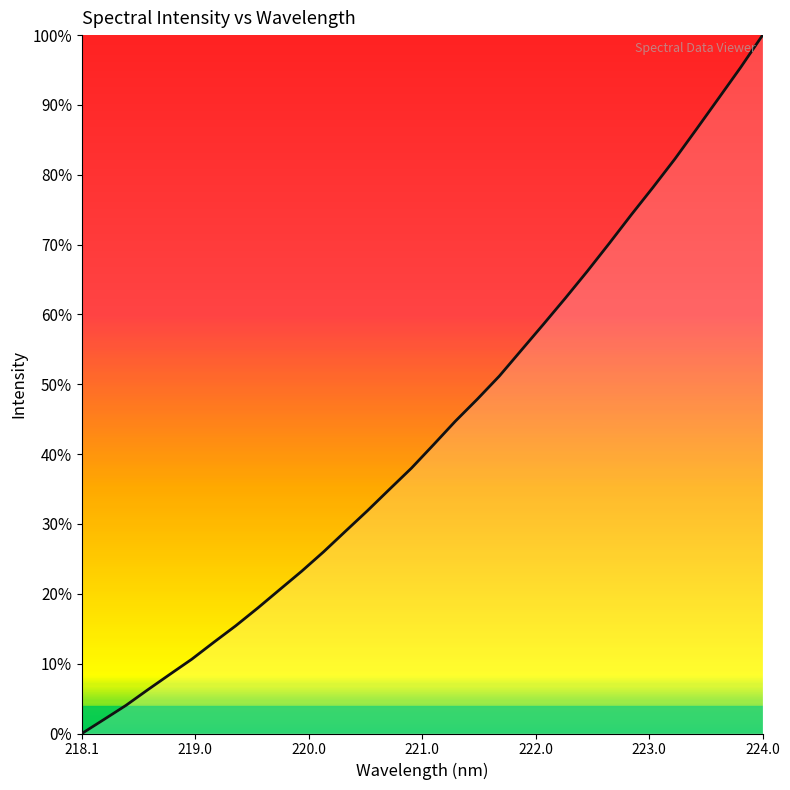

What is the difference between the maximum and minimum values?

100.0